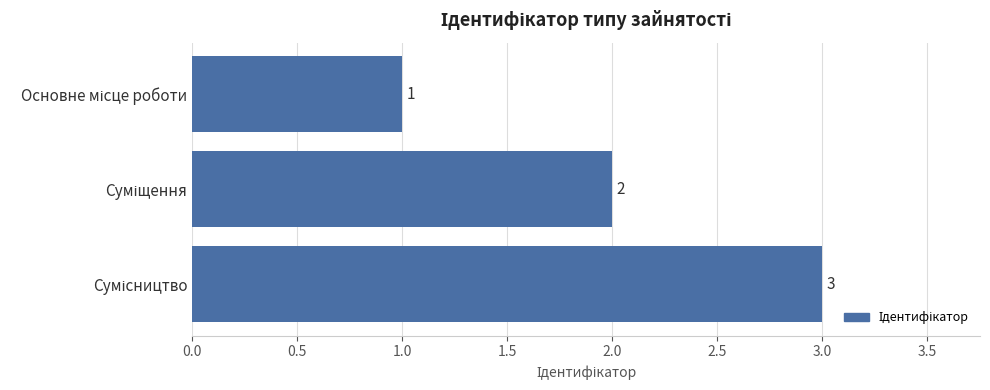

Count the values in the range 1 to 3.

3